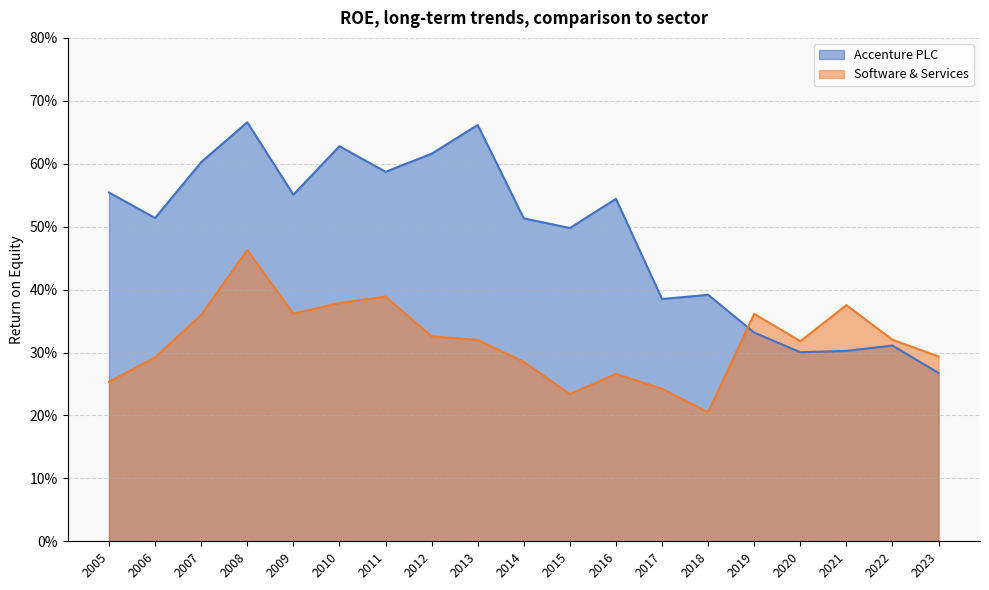

True or false: Accenture PLC and Software & Services cross at least once.

True